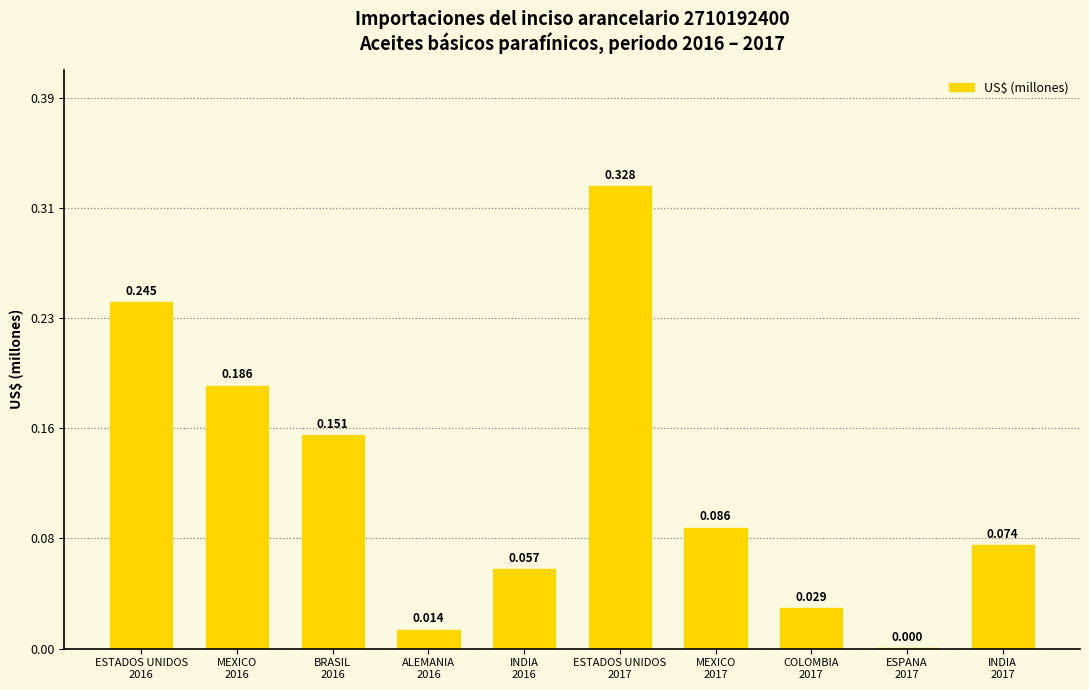

What is the value of the 2nd bar from the left?

0.2